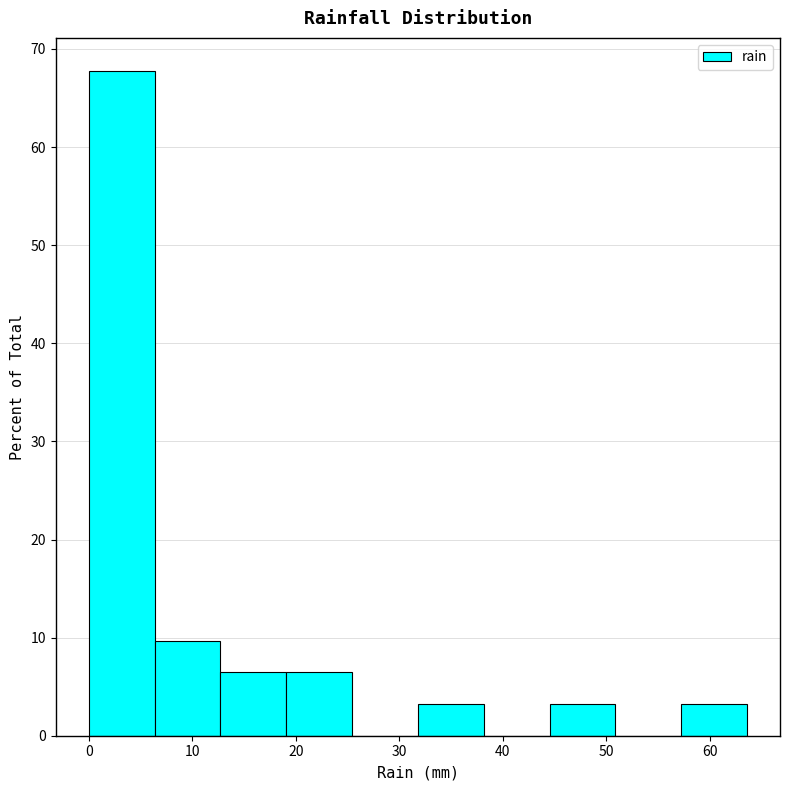

Which range on the x-axis has the tallest bar?

0 to 6